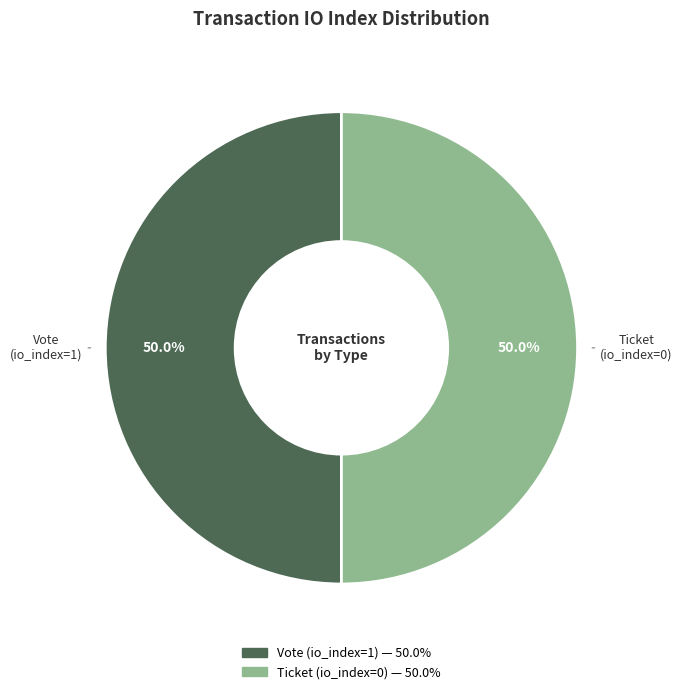

Is the sum of Vote (io_index=1) and Ticket (io_index=0) greater than half?

Yes